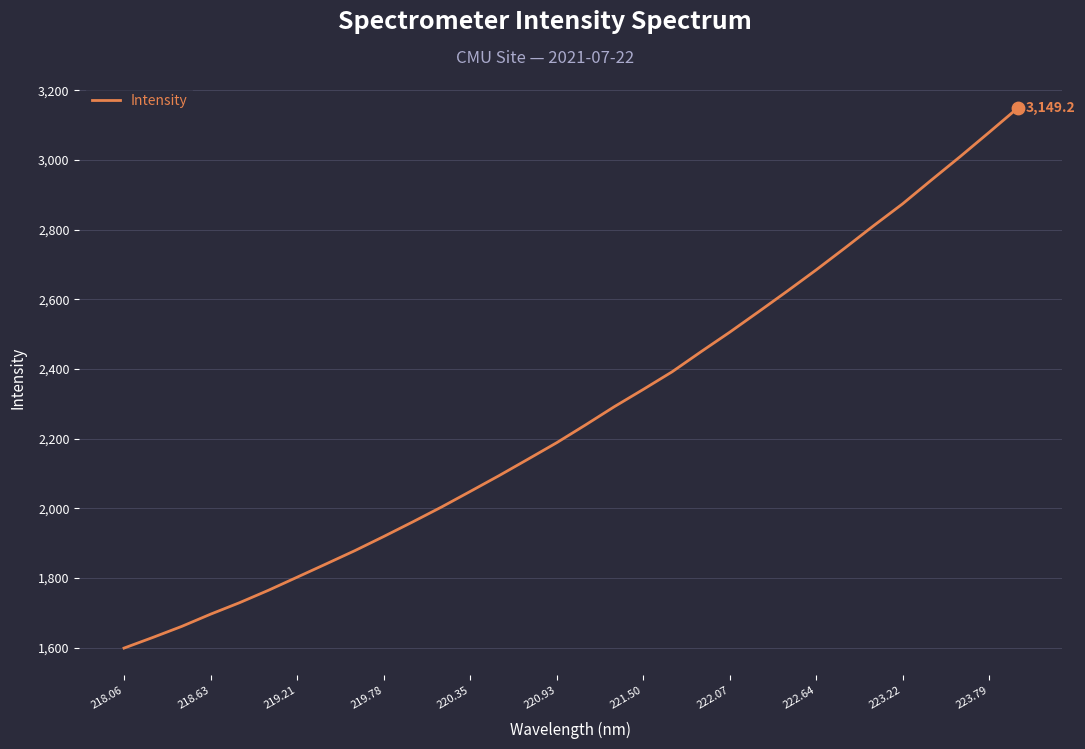

What is the smallest value displayed?

1598.6